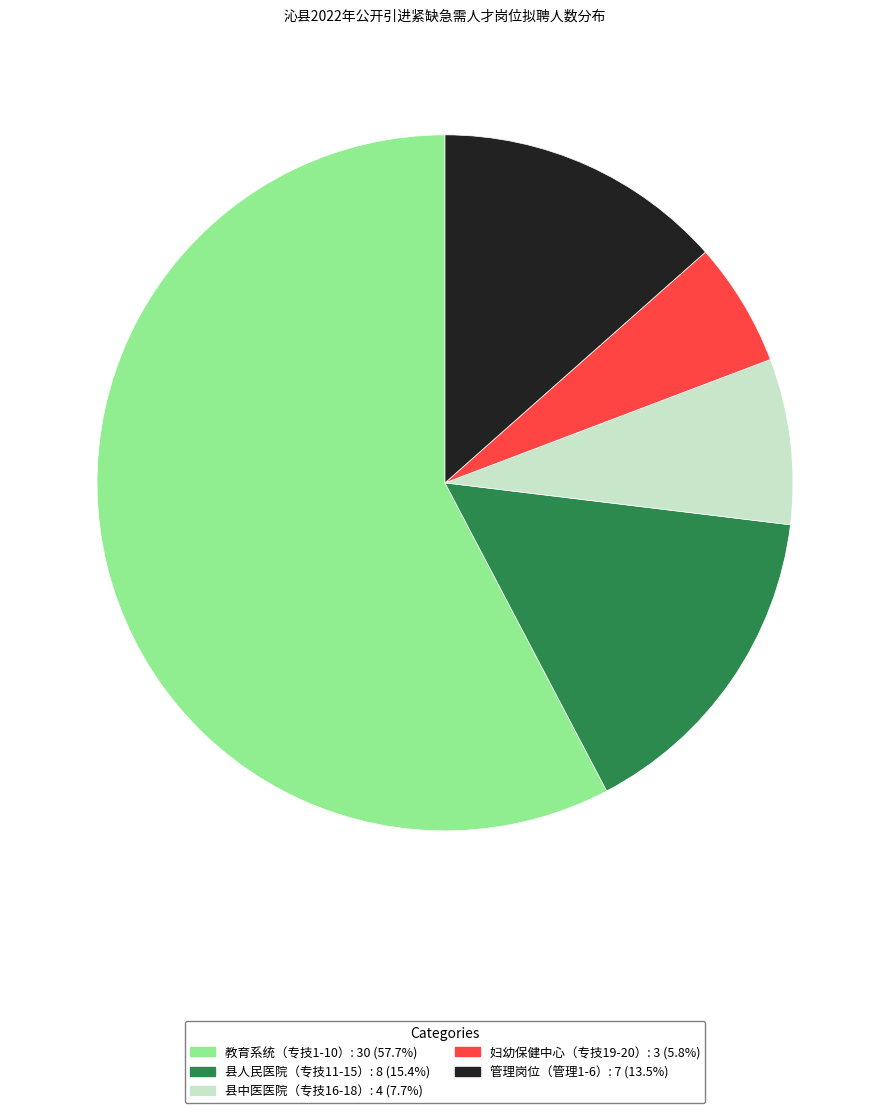

Is there a majority slice in this chart?

Yes